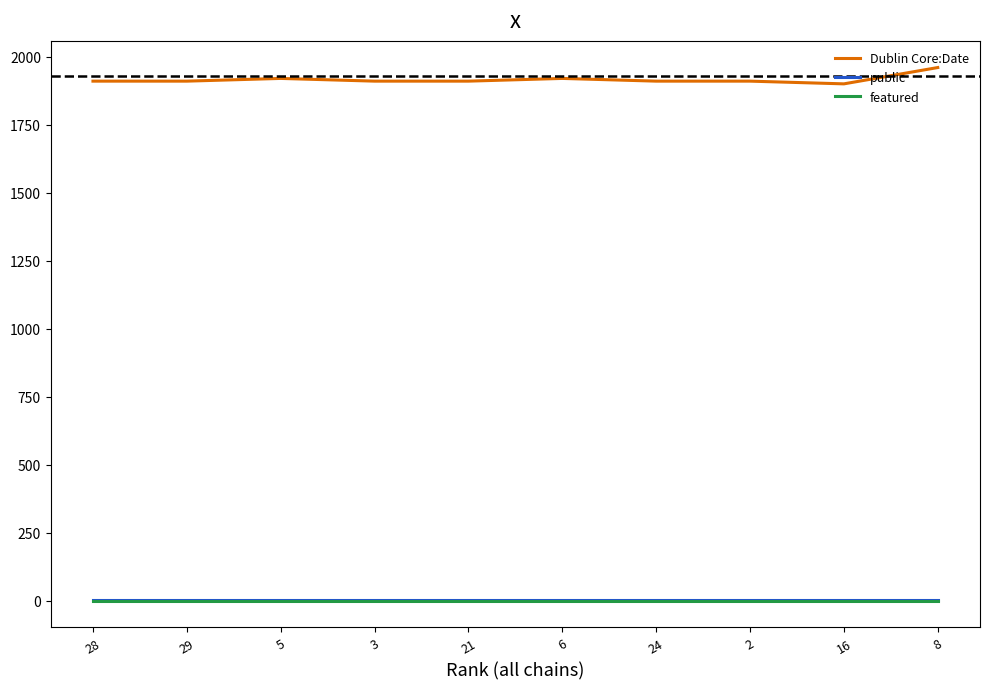

Which series has the largest range (max minus min)?

Dublin Core:Date